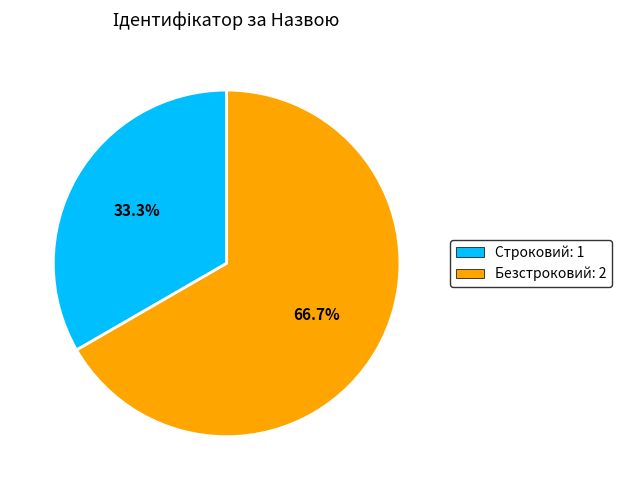

Between Безстроковий and Строковий, which is larger?

Безстроковий